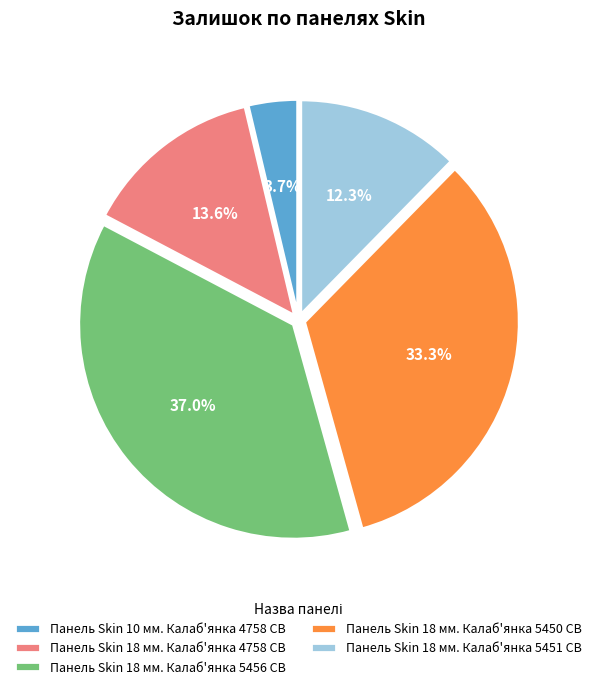

To the nearest percent, what percentage of the pie is Панель Skin 10 мм. Калаб'янка 4758 CB?

4%